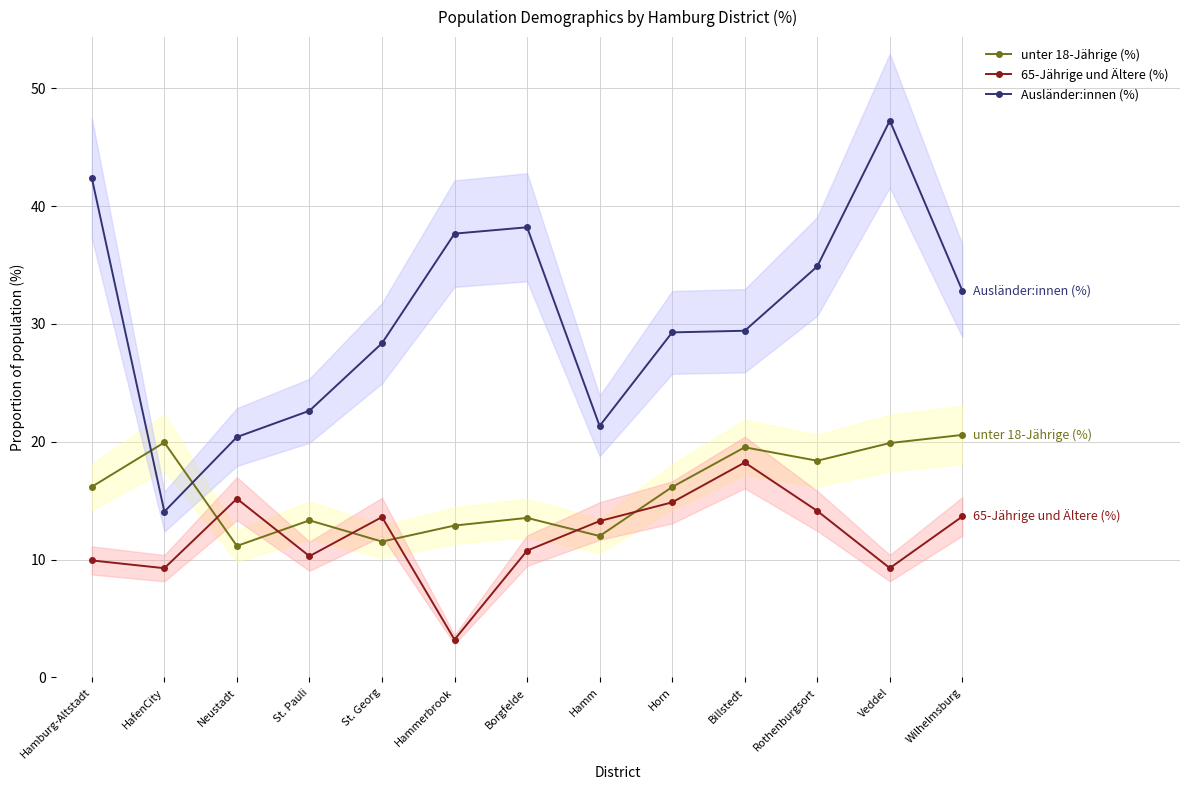

What is the difference between the highest and lowest values at Borgfelde?

27.4